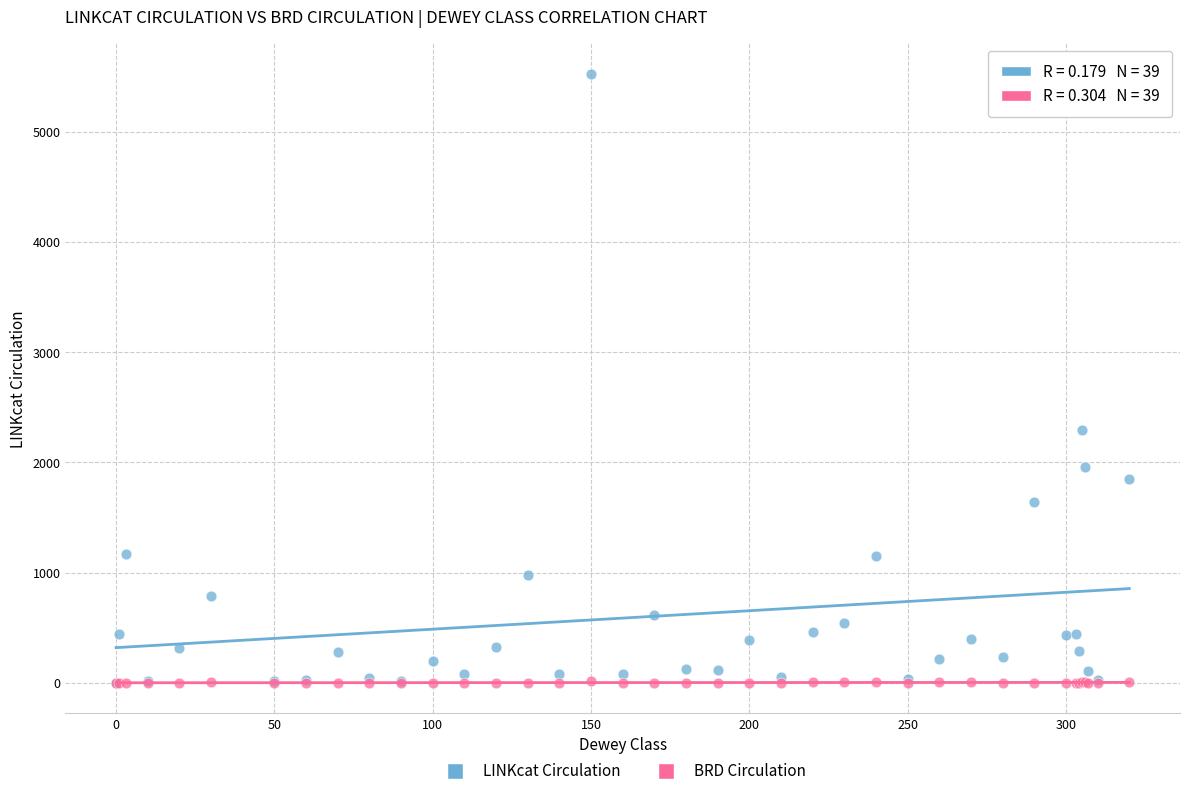

What are all the series names shown in the legend?

LINKcat Circulation, BRD Circulation